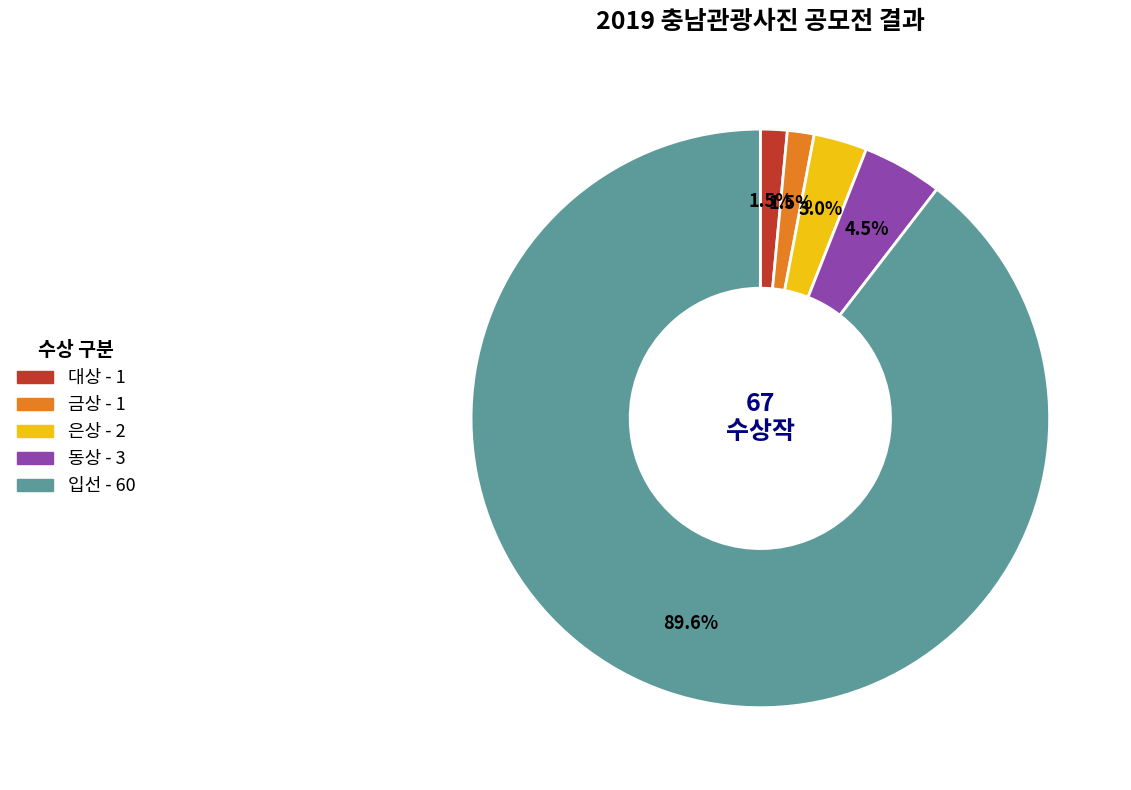

Count the number of slices in the pie.

5